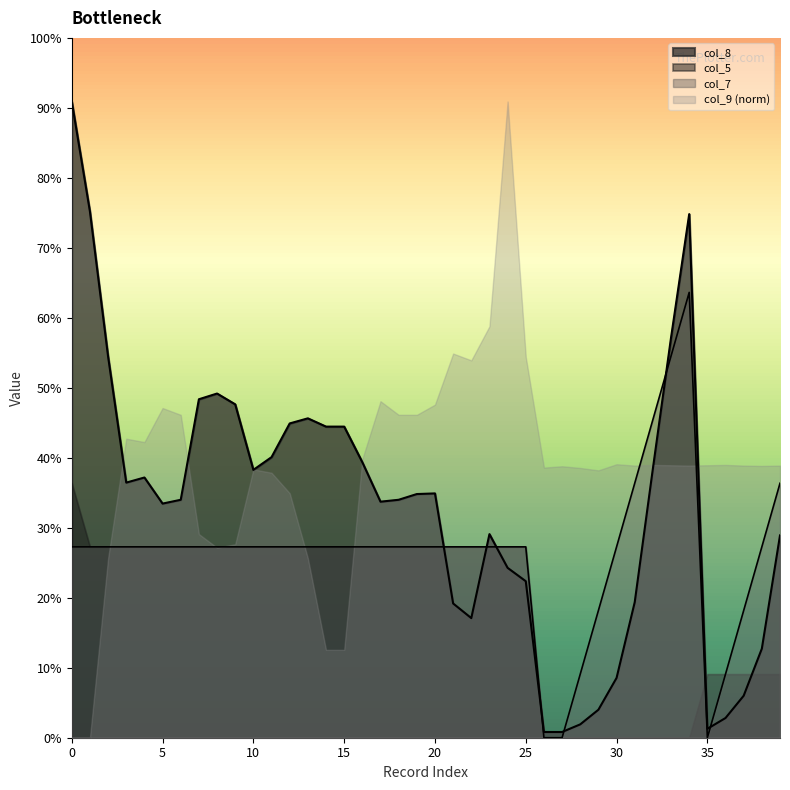

The col_8 series shows 0.9 at 11. True or false?

False